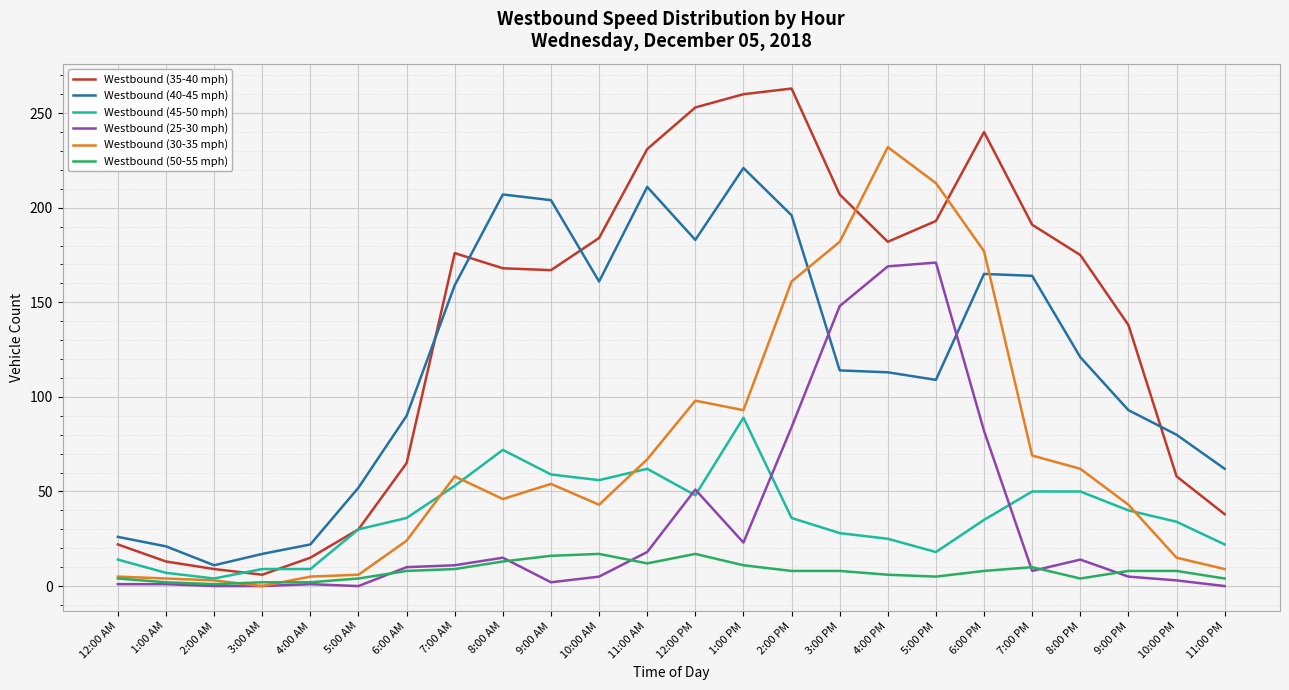

What value does the Westbound (45-50 mph) series have at 1:00 PM?

89